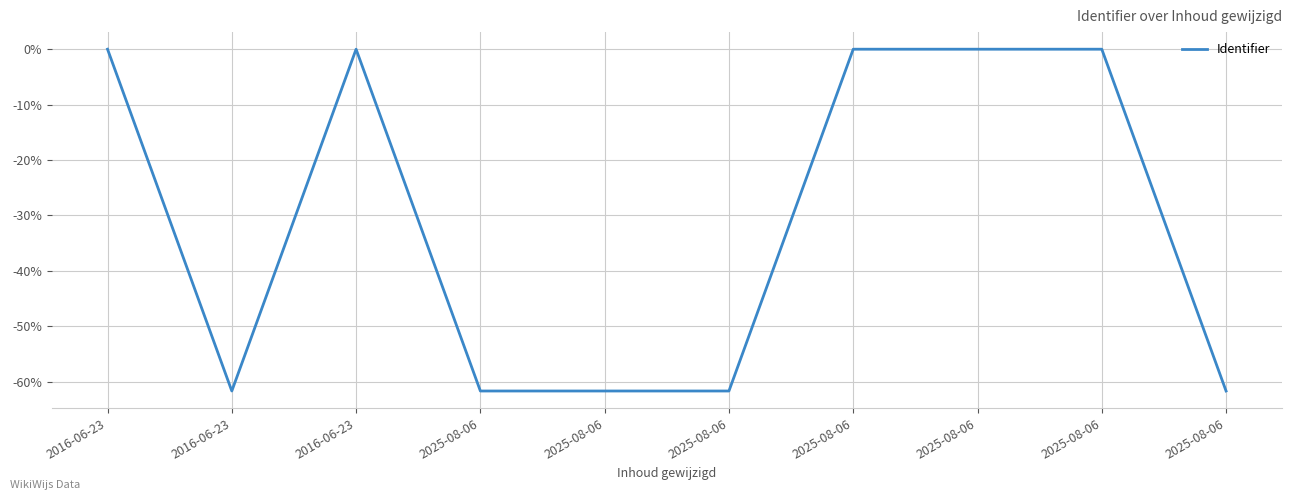

Does the chart have visible grid lines?

Yes